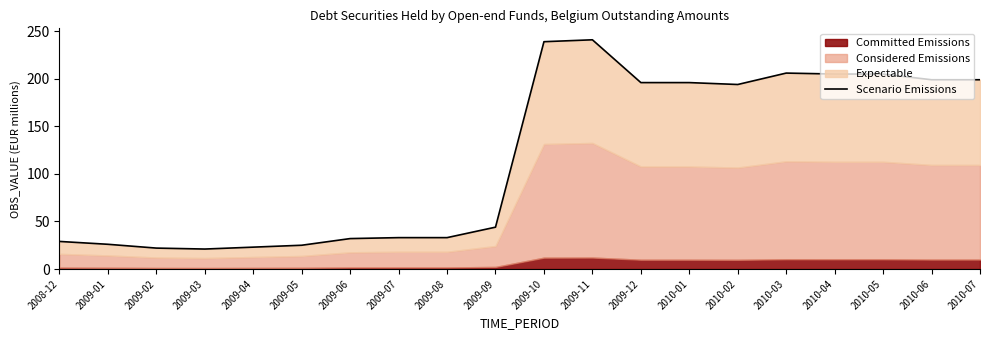

What is the value of the 11th point from the left?

239